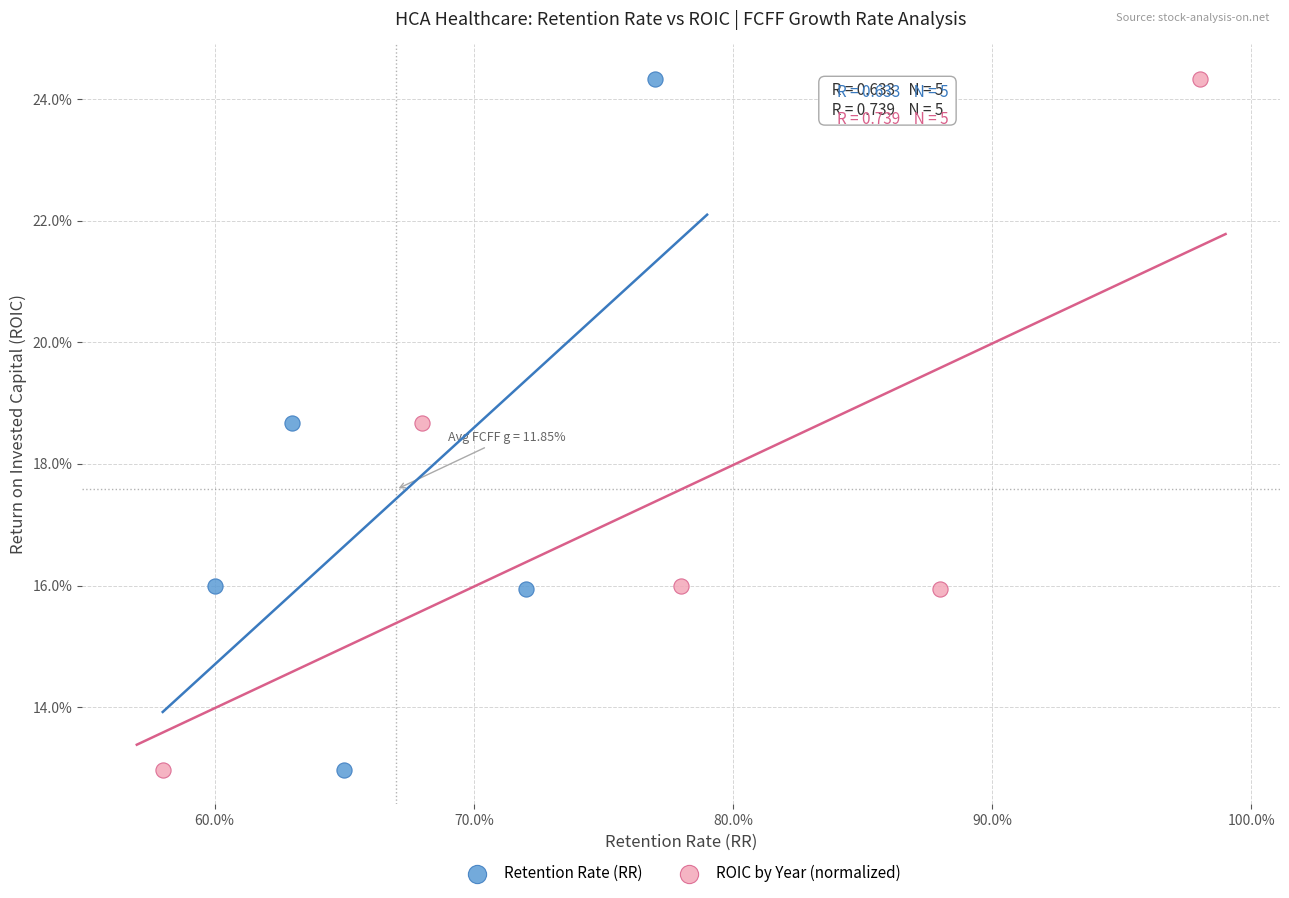

What are all the series names shown in the legend?

Retention Rate (RR), ROIC by Year (normalized)